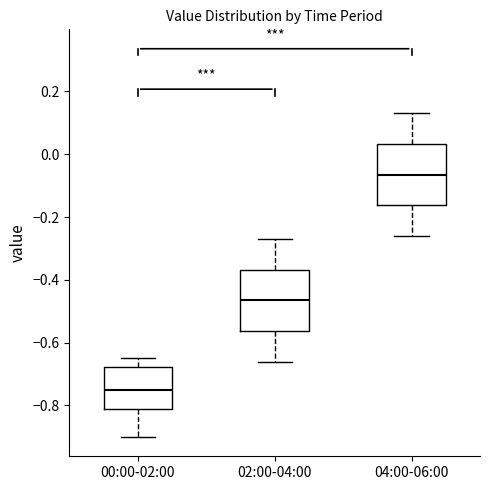

Reading left to right, transcribe this box plot: for each box, give where its median line is, the range the box spans, and where its two whiskers end, as read against the y-axis. The values are not printed on the chart, so give them approximately, as read against the axis.

00:00-02:00: median -0.74, box -0.82 to -0.68, whiskers -0.90 to -0.64
02:00-04:00: median -0.46, box -0.56 to -0.36, whiskers -0.66 to -0.26
04:00-06:00: median -0.06, box -0.16 to 0.04, whiskers -0.26 to 0.14